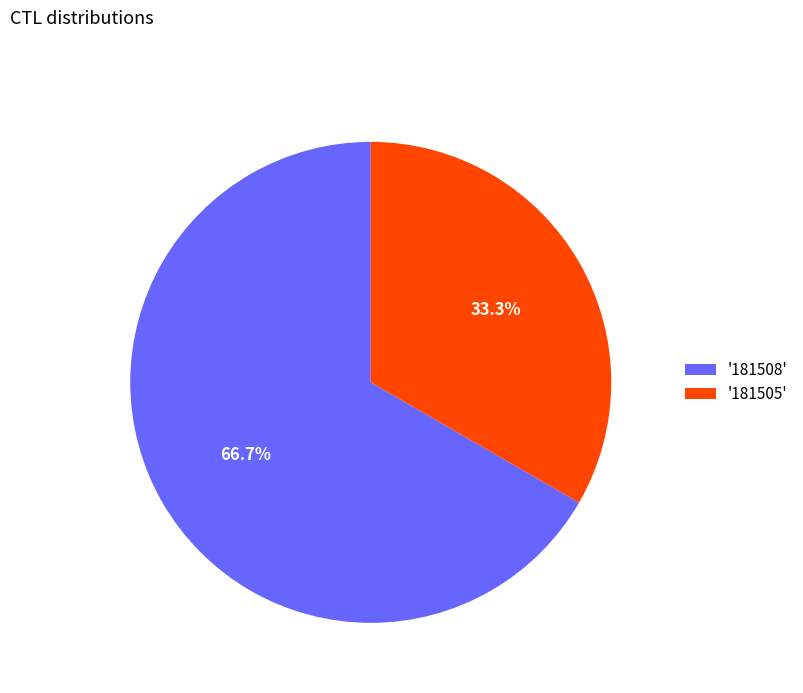

Rank the categories by value from lowest to highest.

'181505', '181508'